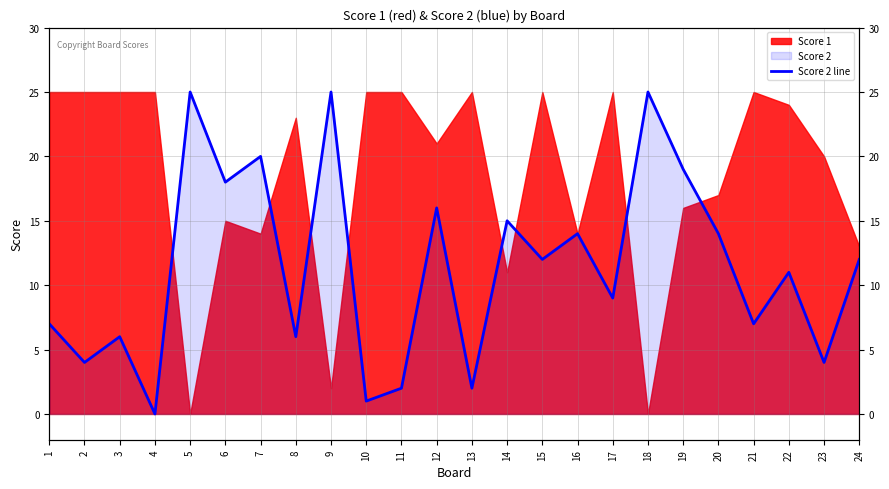

What is the average value?

11